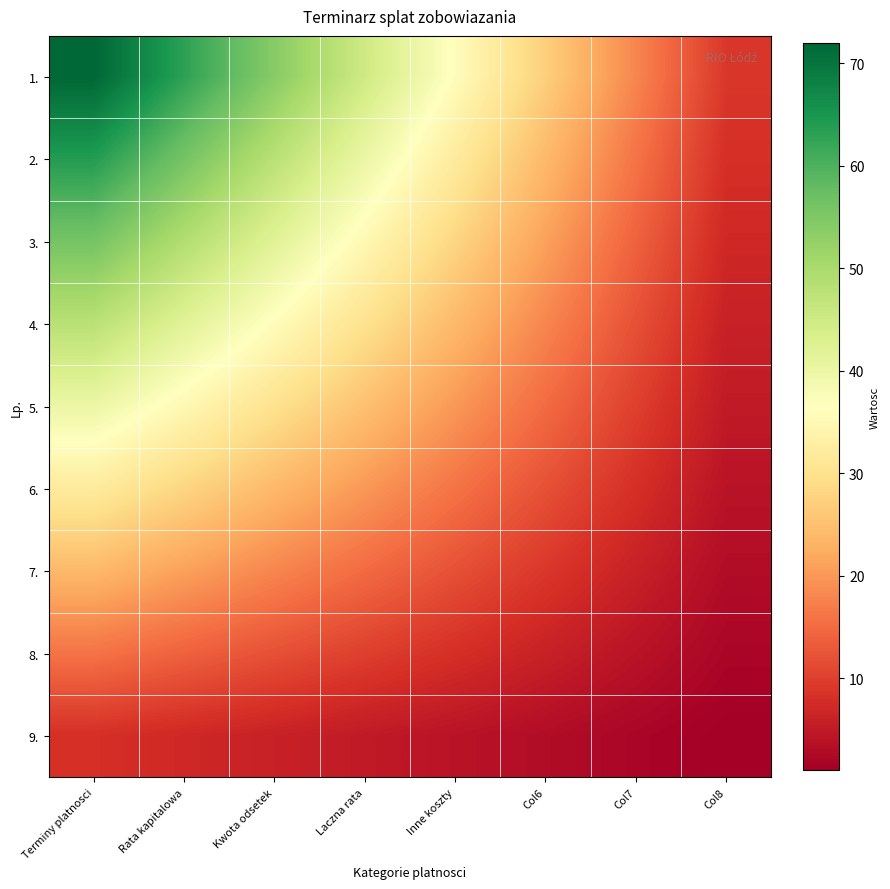

Rank the series at Col6 from lowest to highest value.

9., 8., 7., 6., 5., 4., 3., 2., 1.